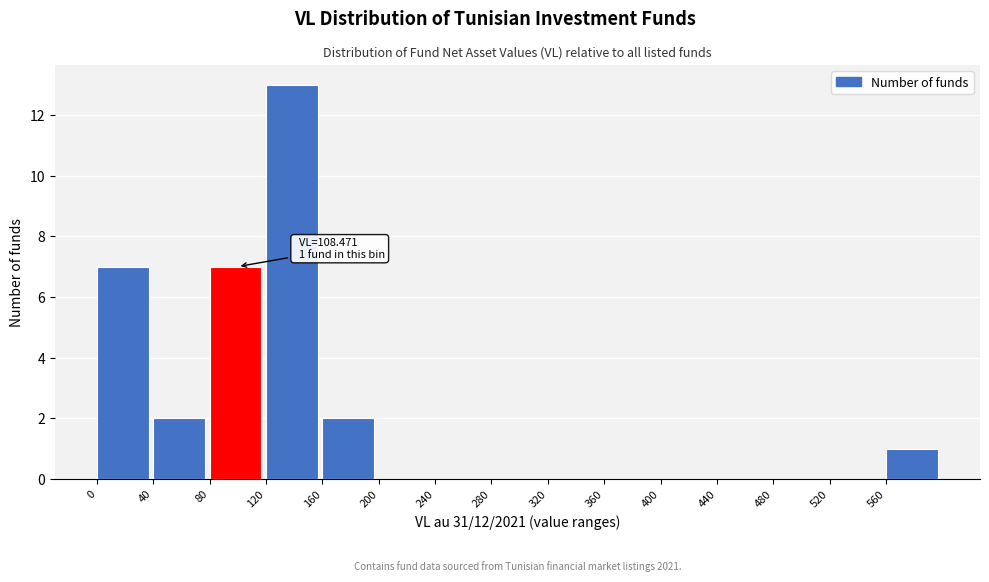

Which range on the x-axis has the tallest bar?

120 to 160